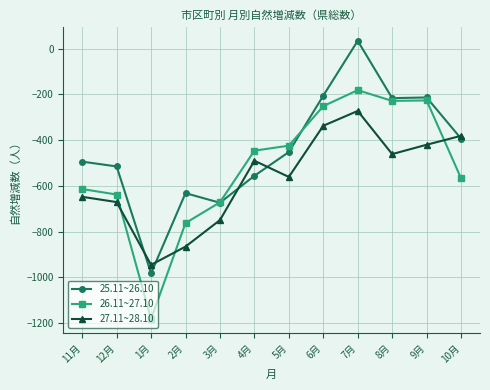

What is the label of the 6th point from the right?

5月